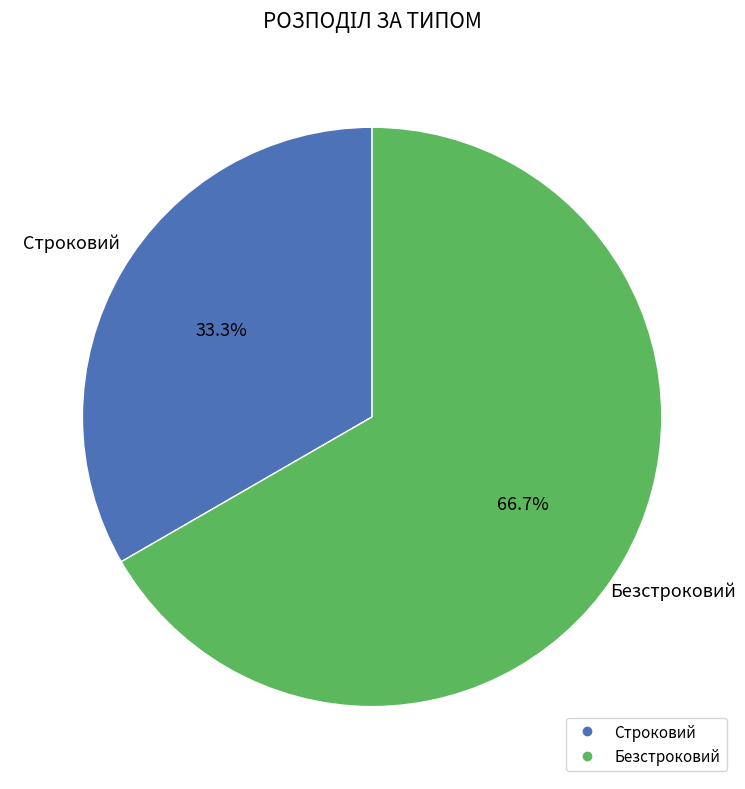

Which category has the smallest portion of the pie?

Строковий